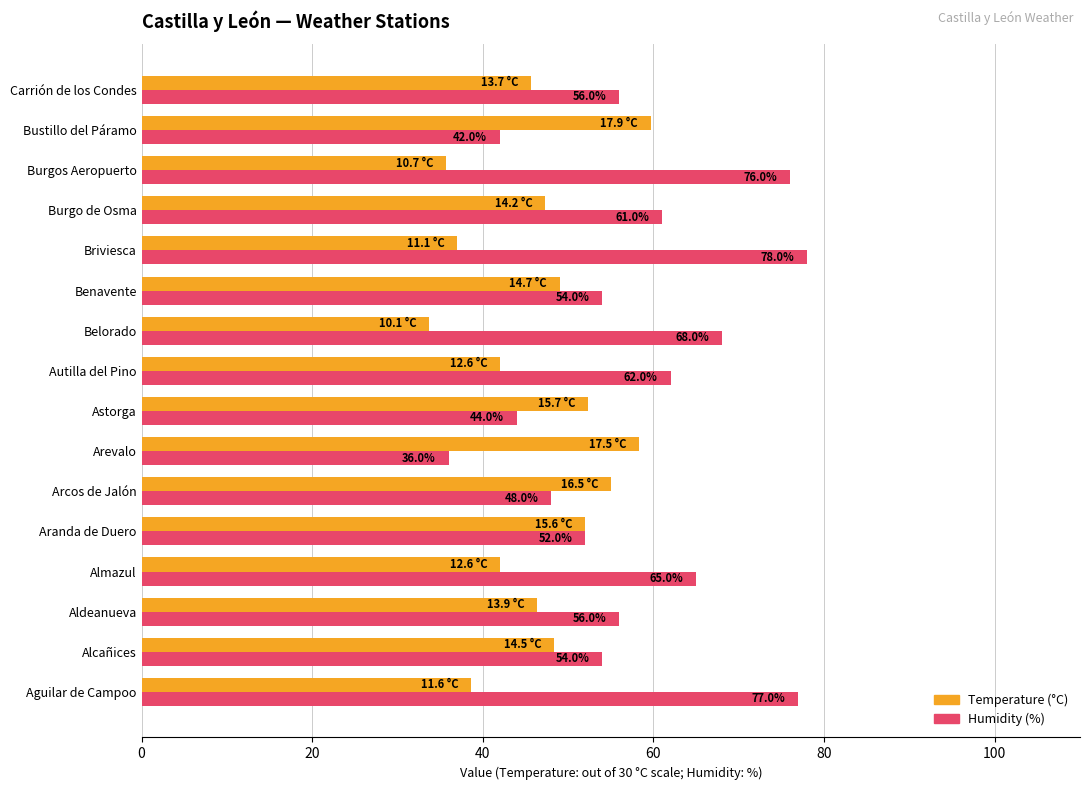

What is the sum of all Humidity (%) values?

929.0